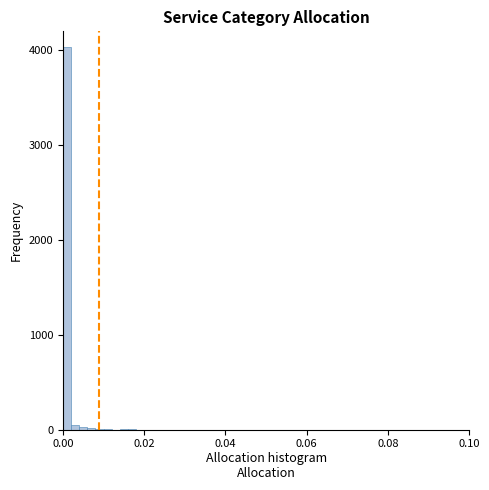

Read against the x-axis, roughly where is the centre of the tallest bar?

0.002